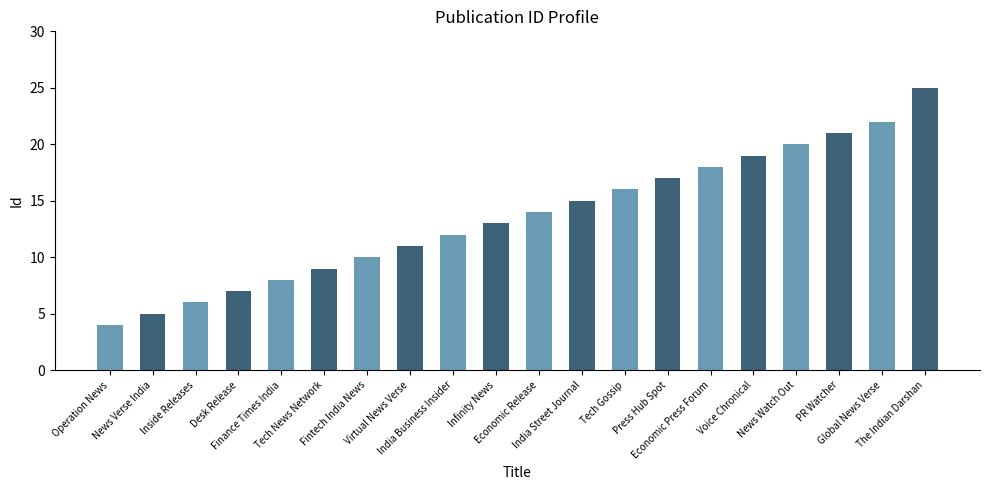

What value does the data have at The Indian Darshan?

25